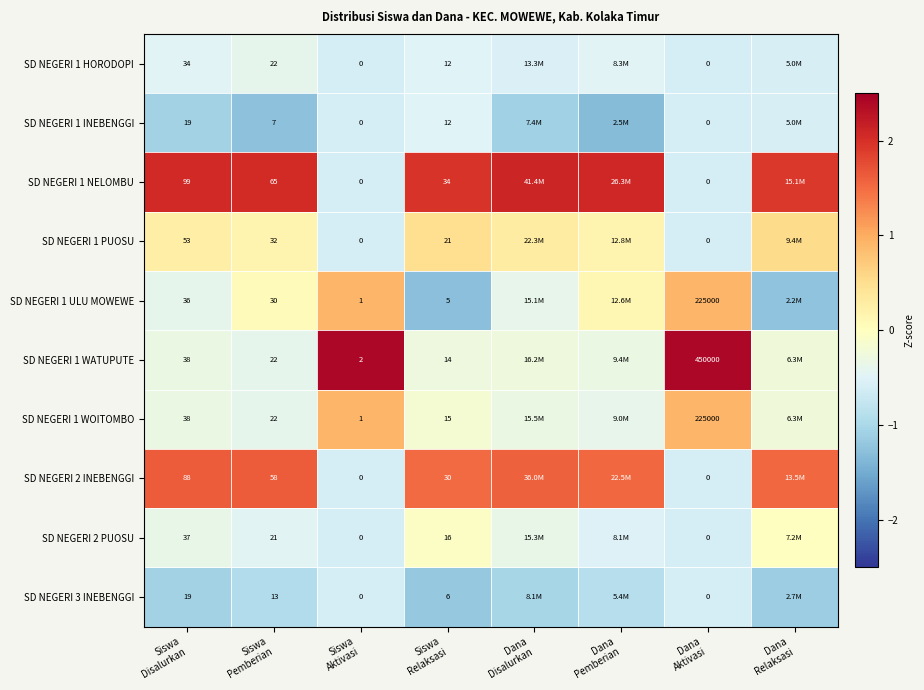

At how many categories does at least one series exceed 0?

8